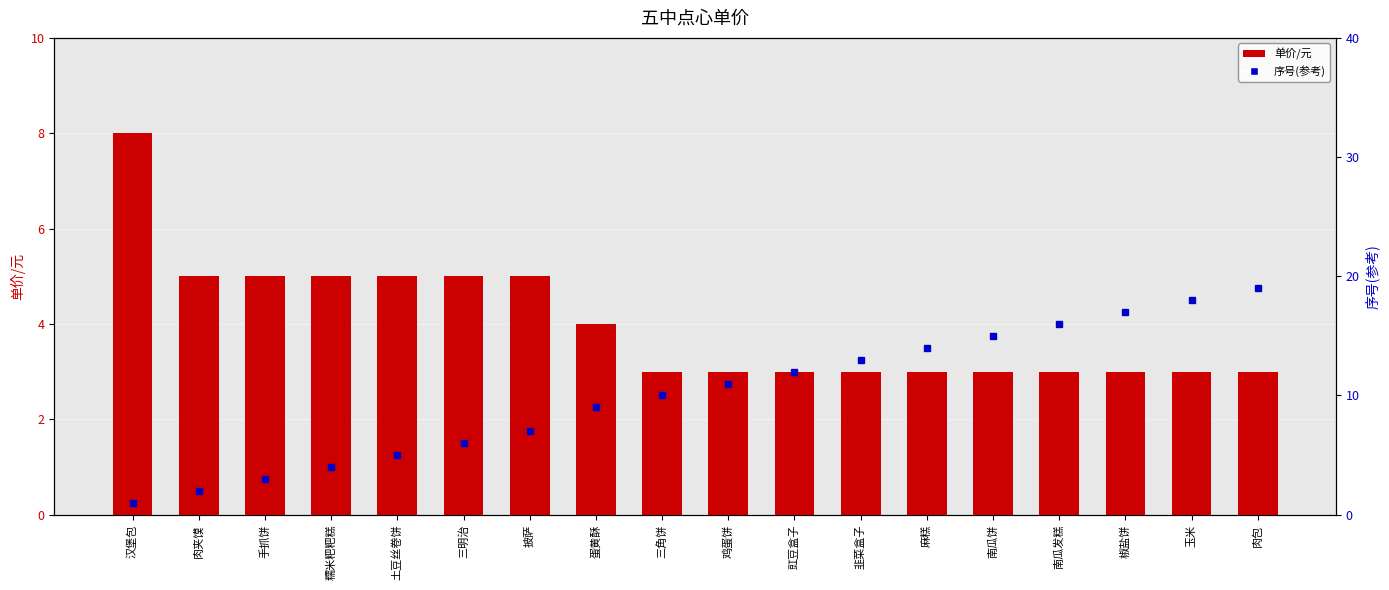

What is the difference between the 单价/元 values at 鸡蛋饼 and 手抓饼?

2